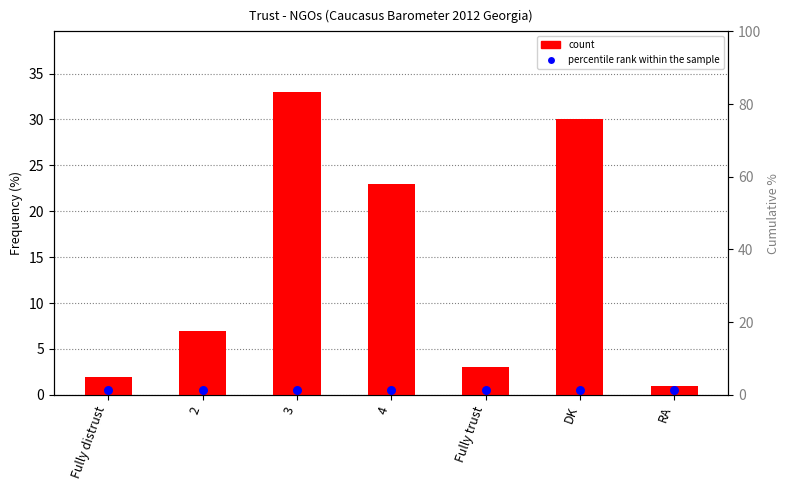

Is the value of Reference point at DK greater than the value of Frequency (%) at 2?

No